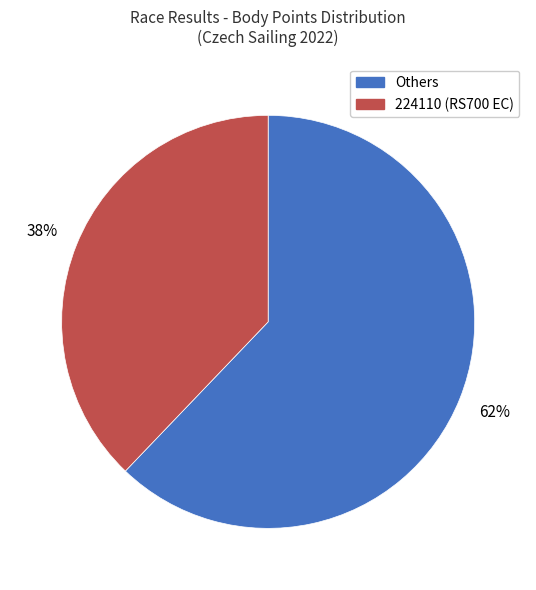

What is the smallest slice in the pie chart?

224110 (RS700 EC)